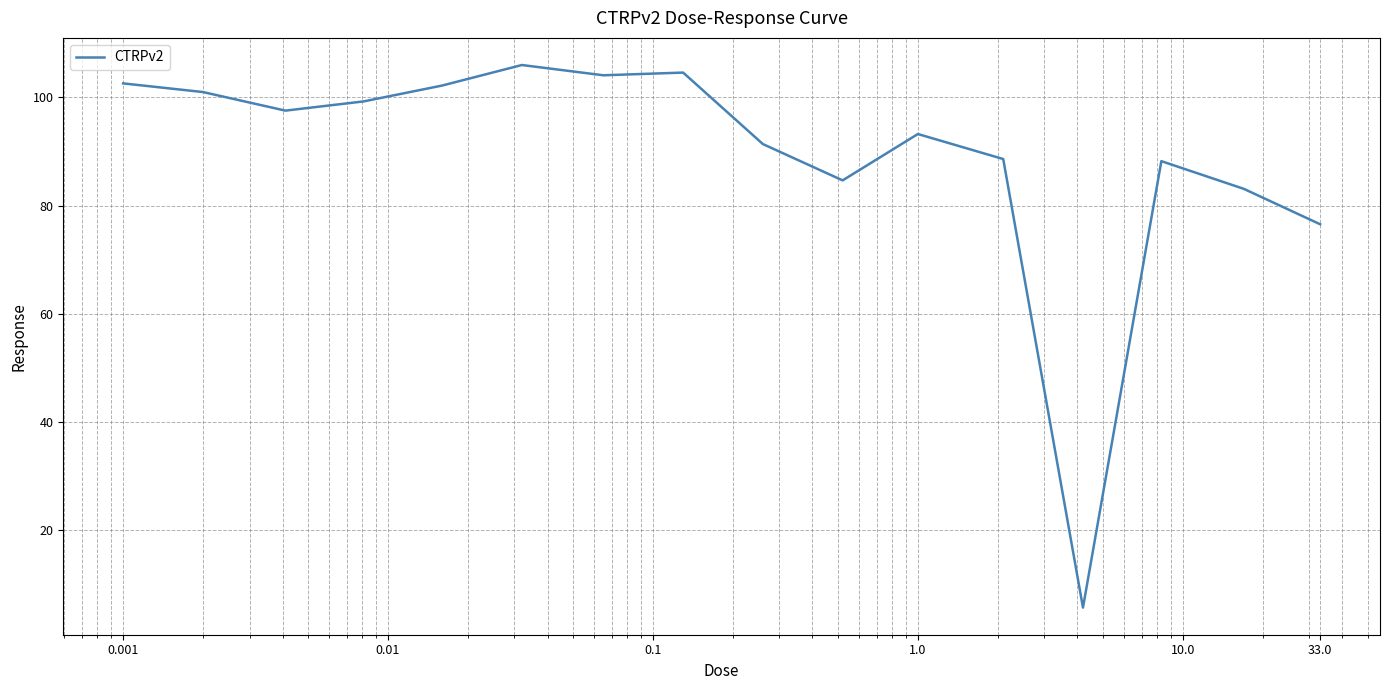

How many lines are shown in the chart?

1